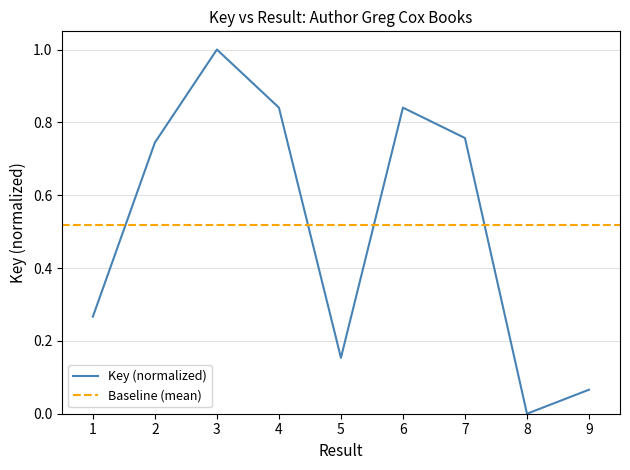

How many lines are shown in the chart?

1